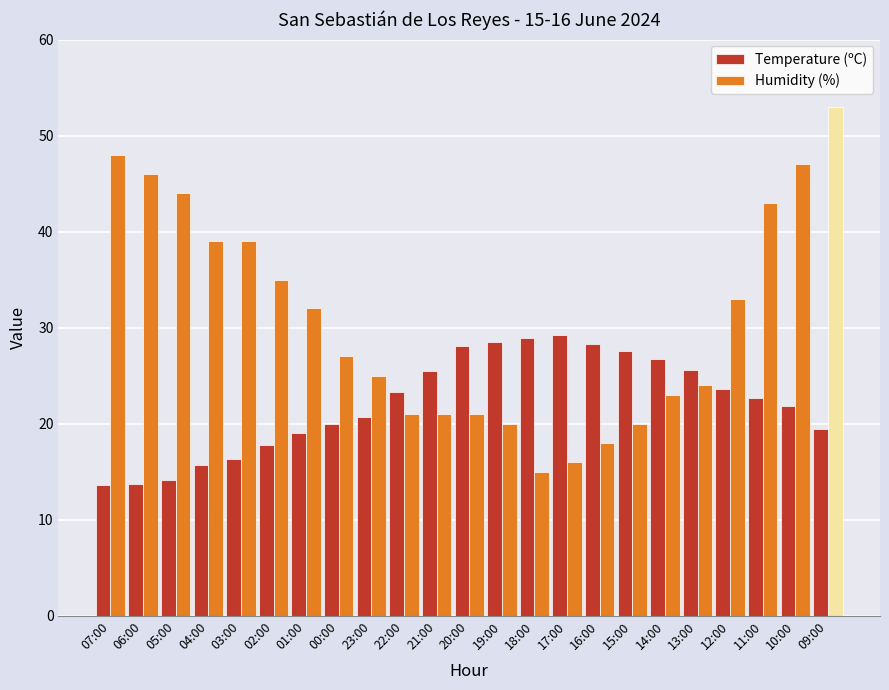

What is the value of the Temperature (ºC) bar at the 22nd from the left?

21.8